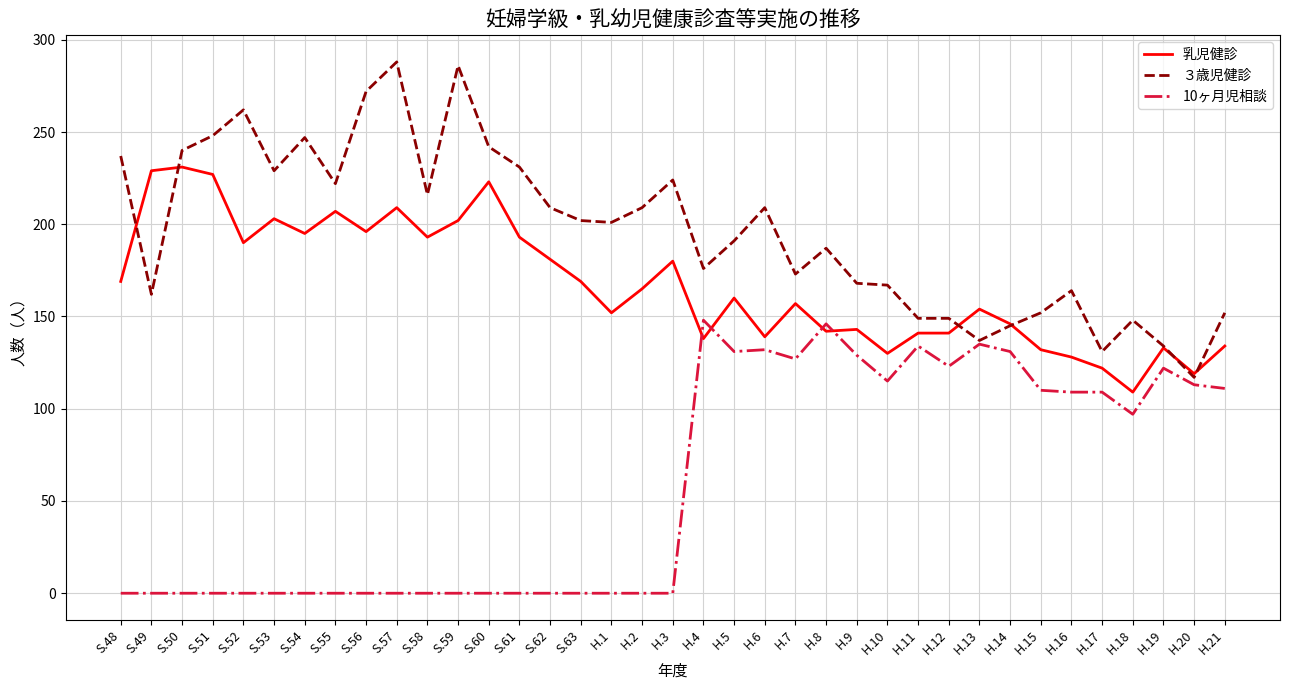

How many distinct data groups are displayed?

3